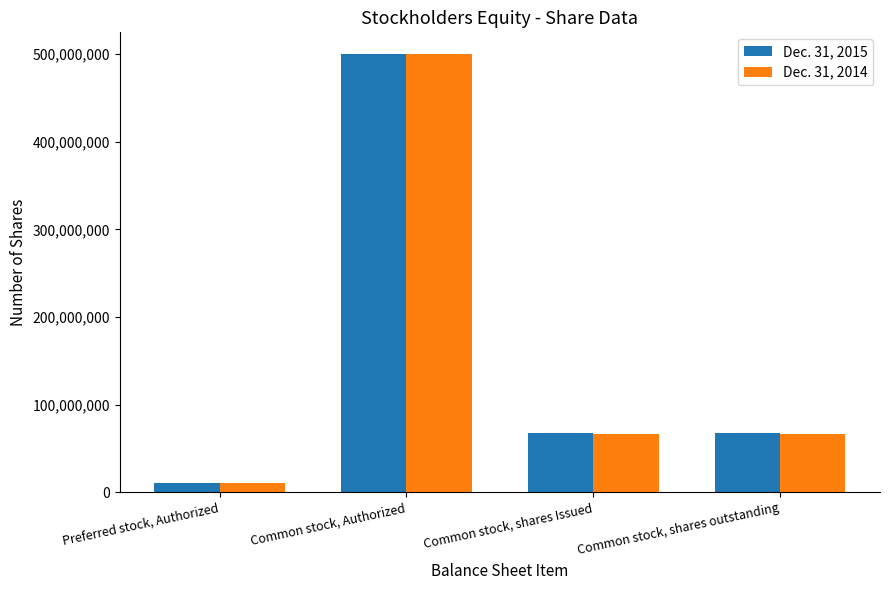

Which series changed the most between Common stock, Authorized and Common stock, shares Issued?

Dec. 31, 2014